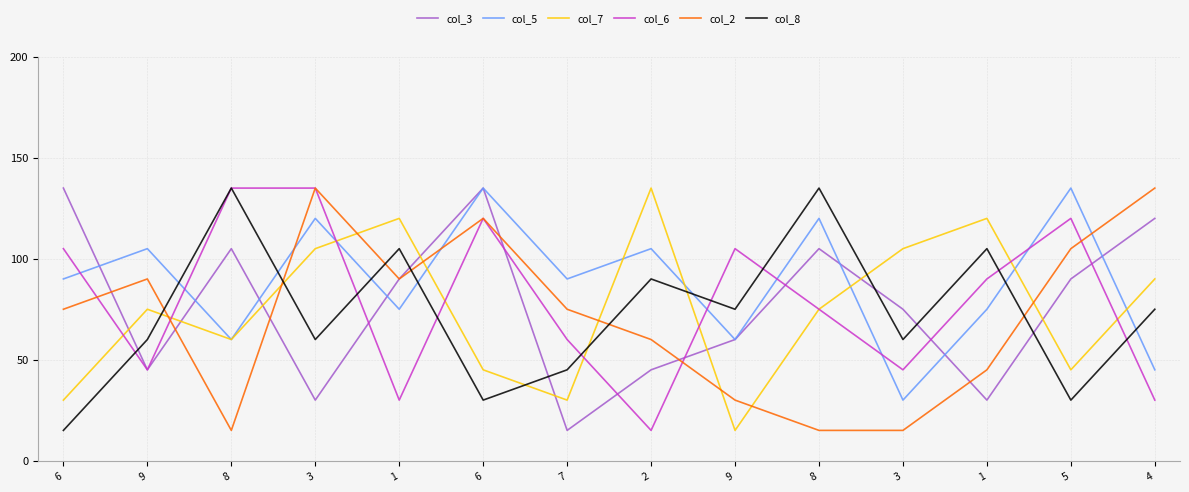

What is the value of the col_8 point at the 12th from the left?

105